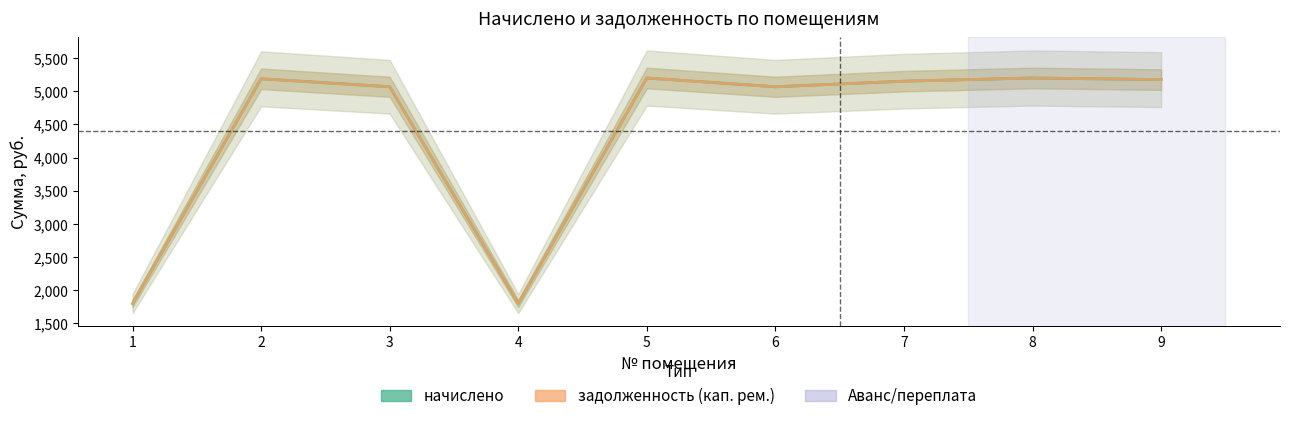

At which category is the sum across all series the highest?

5